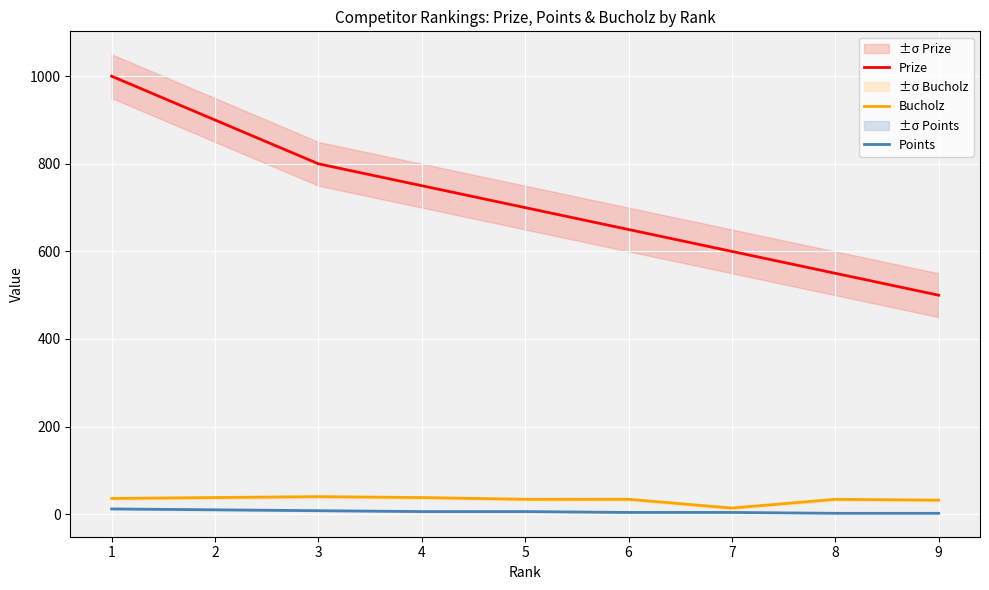

Is it true that Prize equals 931 at 7?

False